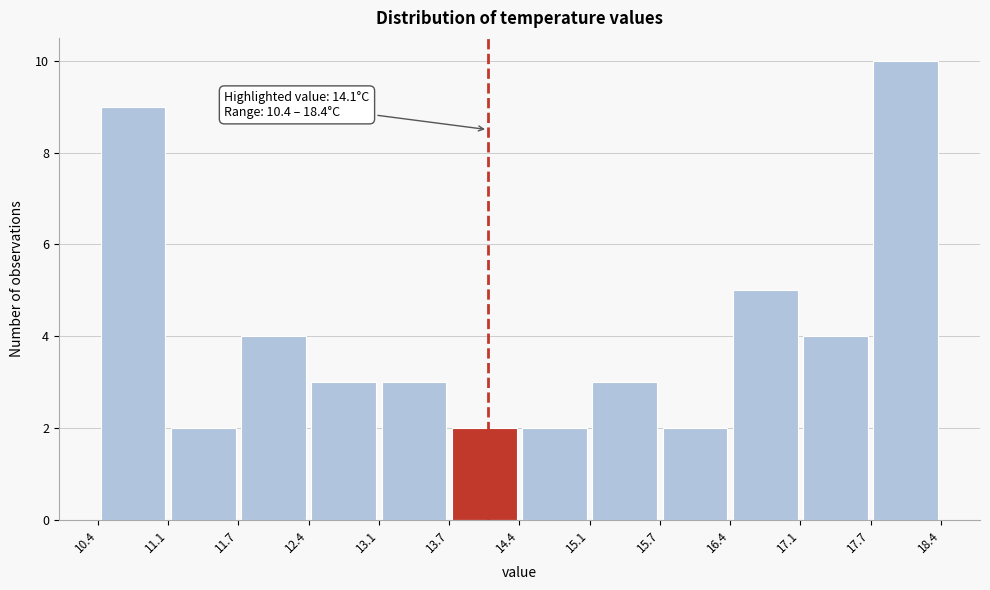

Over which range of the x-axis is the bar tallest?

17.7 to 18.4